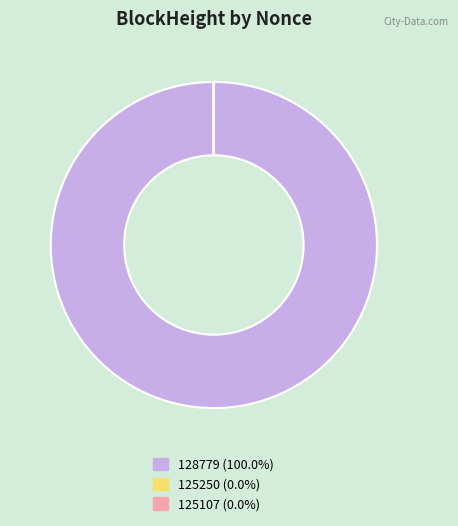

What is the largest slice in the pie chart?

128779